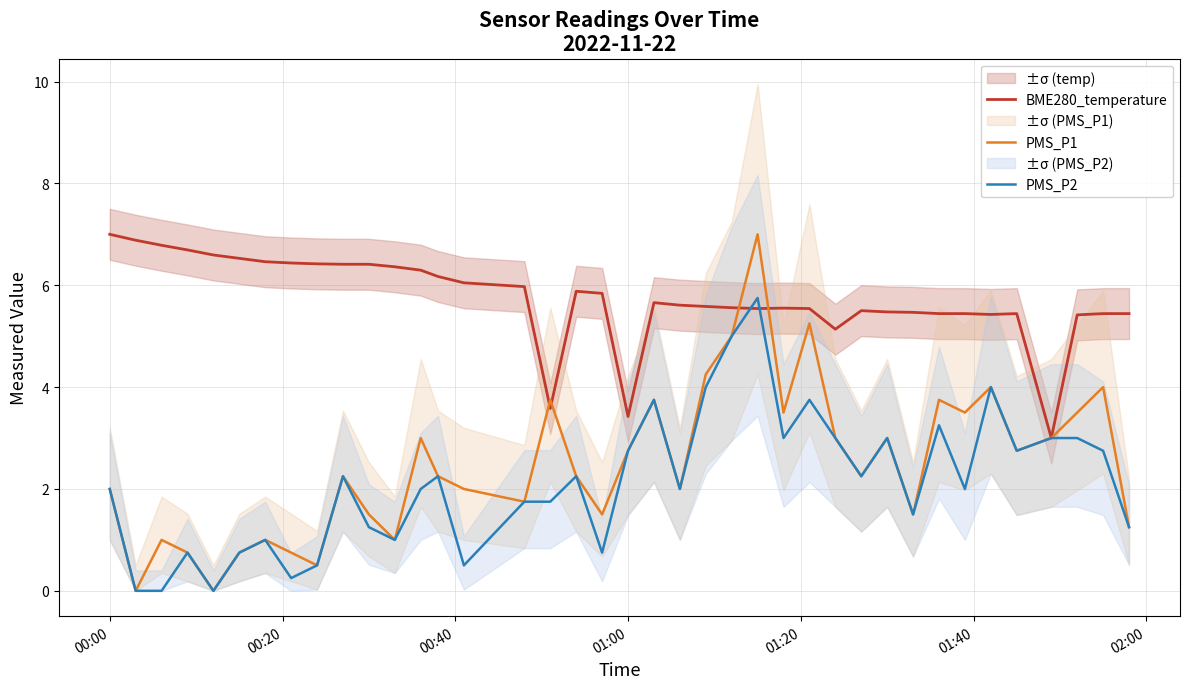

What is the lowest value of the BME280_temperature series?

3.0